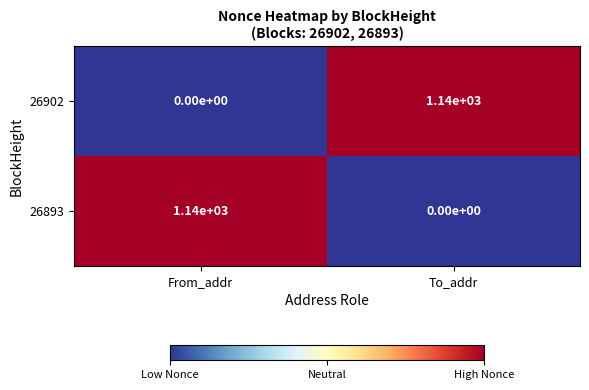

Reading right to left, extract all data points from this chart.

26902: 1140	0
26893: 0	1140